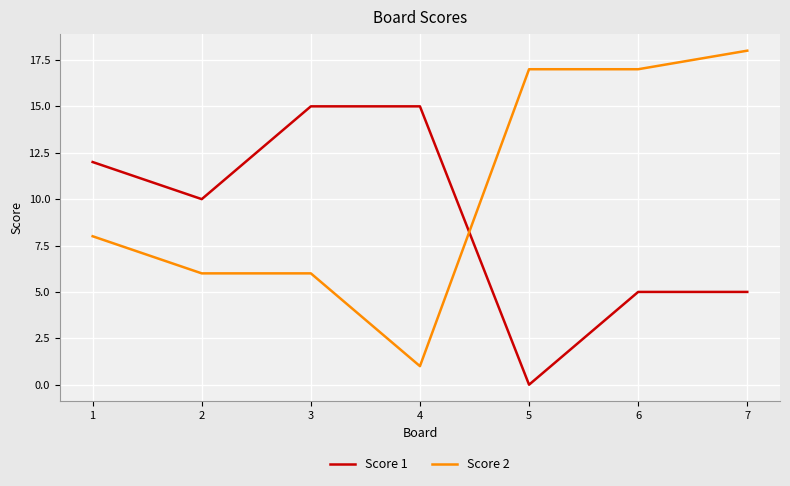

What is the maximum value shown in the chart?

18